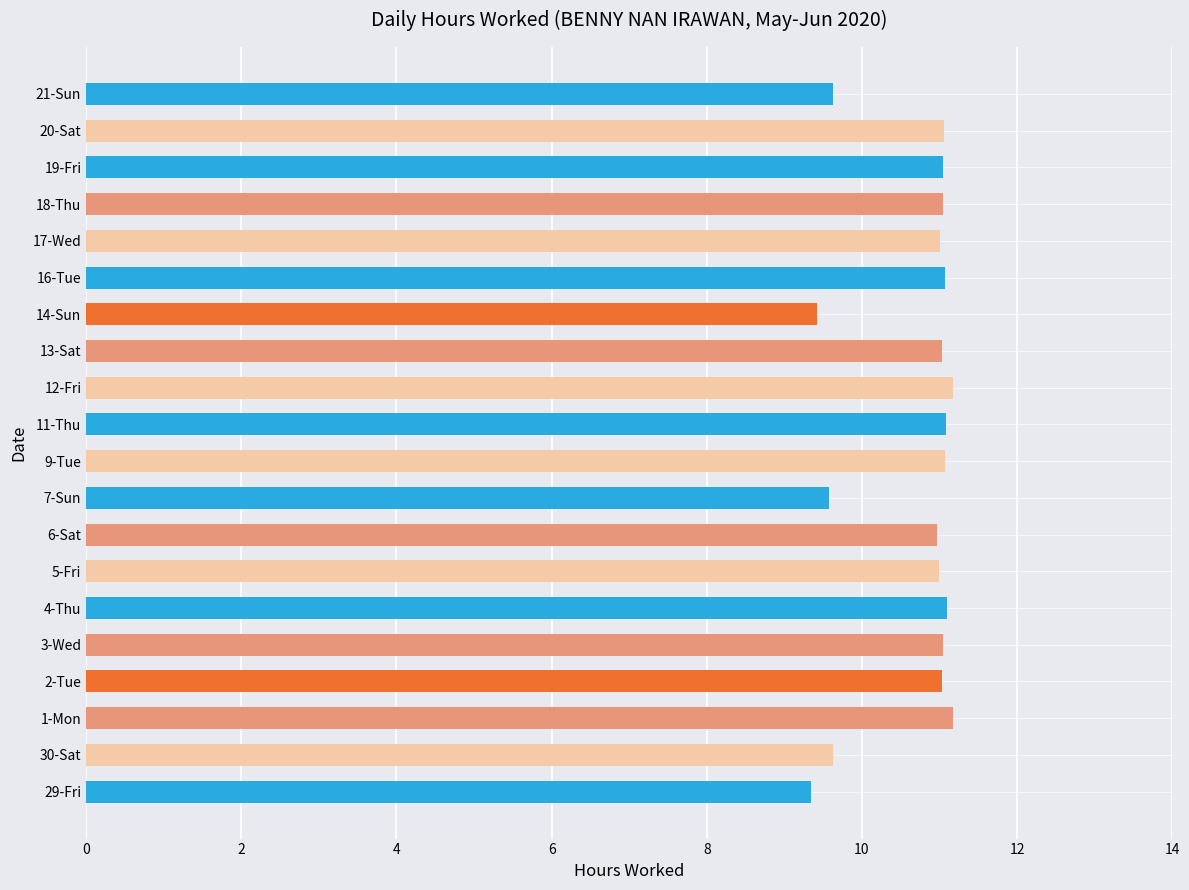

The value at 17-Wed is 15.4. True or false?

False